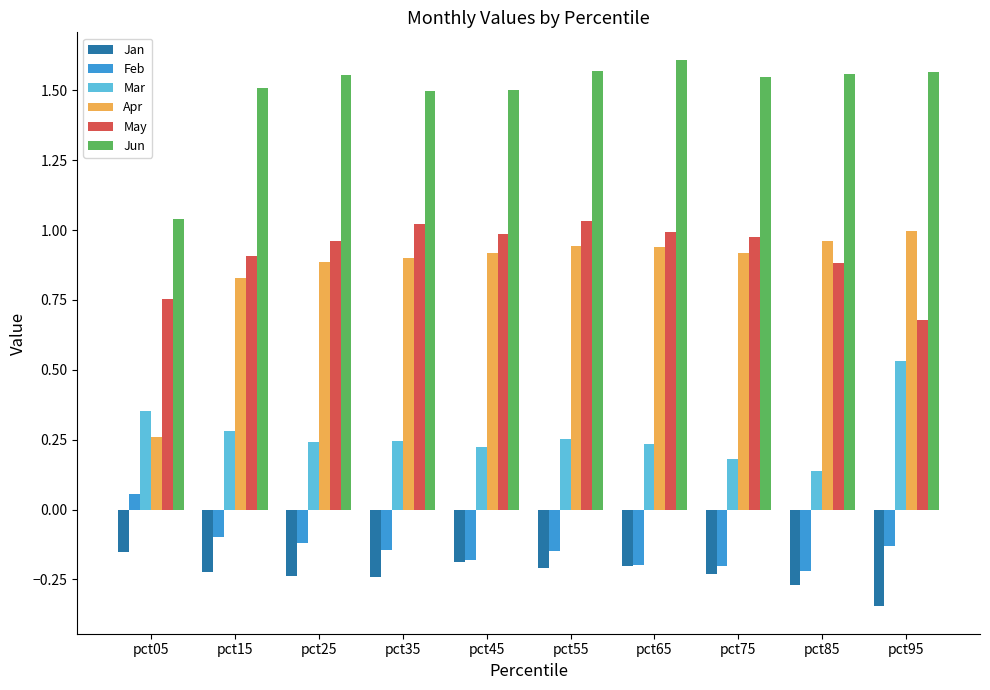

Where is Jan nearest to the value 0?

pct05